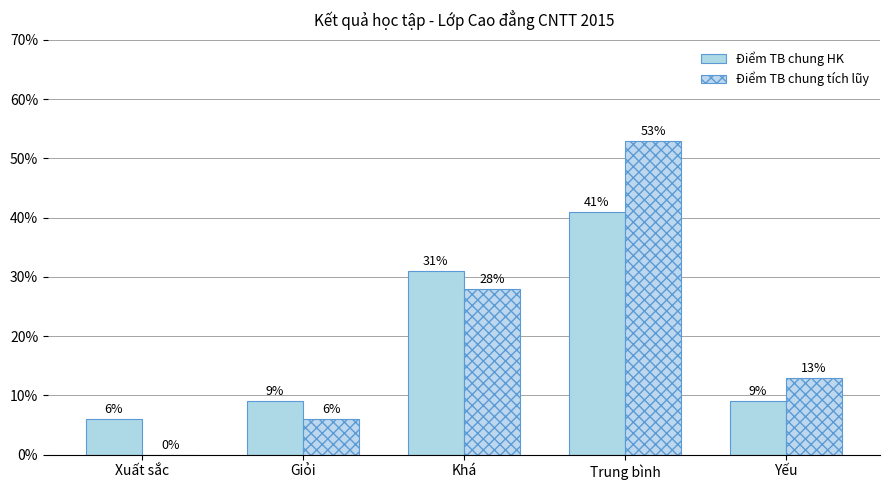

Reading right to left, extract all data points from this chart.

Điểm TB chung HK: Yếu=9	Trung bình=41	Khá=31	Giỏi=9	Xuất sắc=6
Điểm TB chung tích lũy: Yếu=13	Trung bình=53	Khá=28	Giỏi=6	Xuất sắc=0